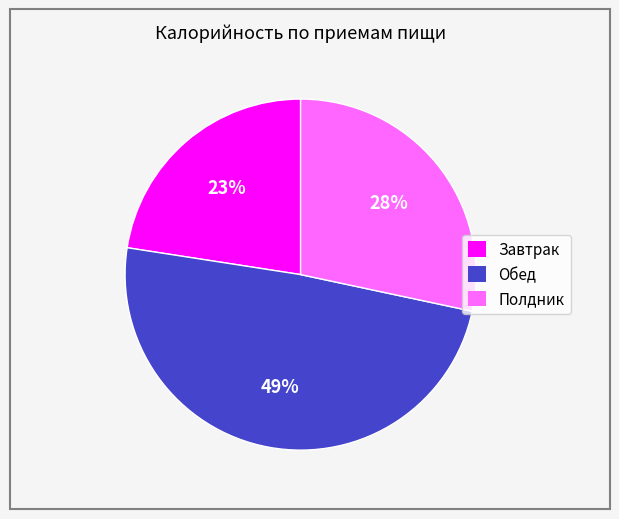

Which has a higher value, Полдник or Обед?

Обед